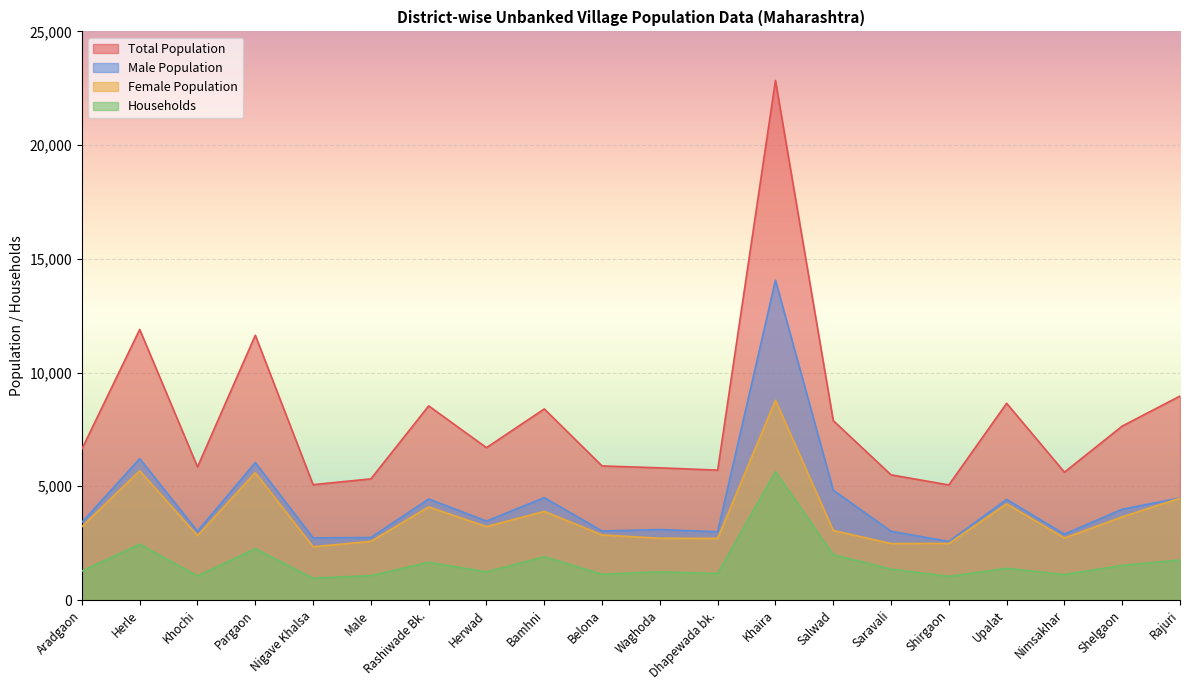

Where is Female Population nearest to the value 5562?

Pargaon